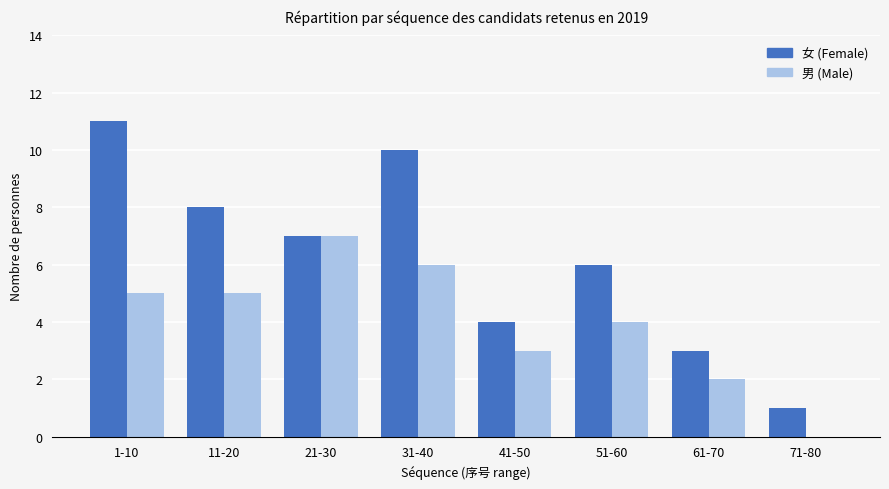

How many data points does each series have?

8